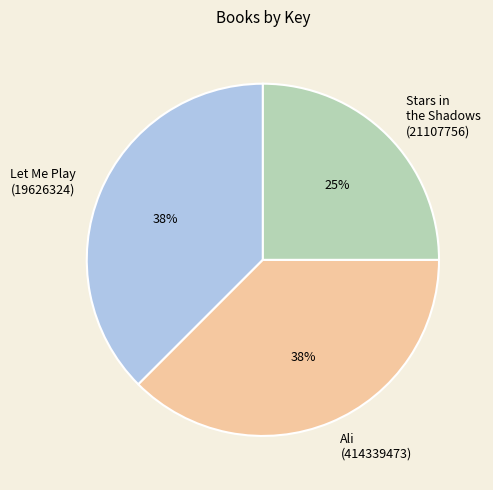

How many segments does this pie chart have?

3